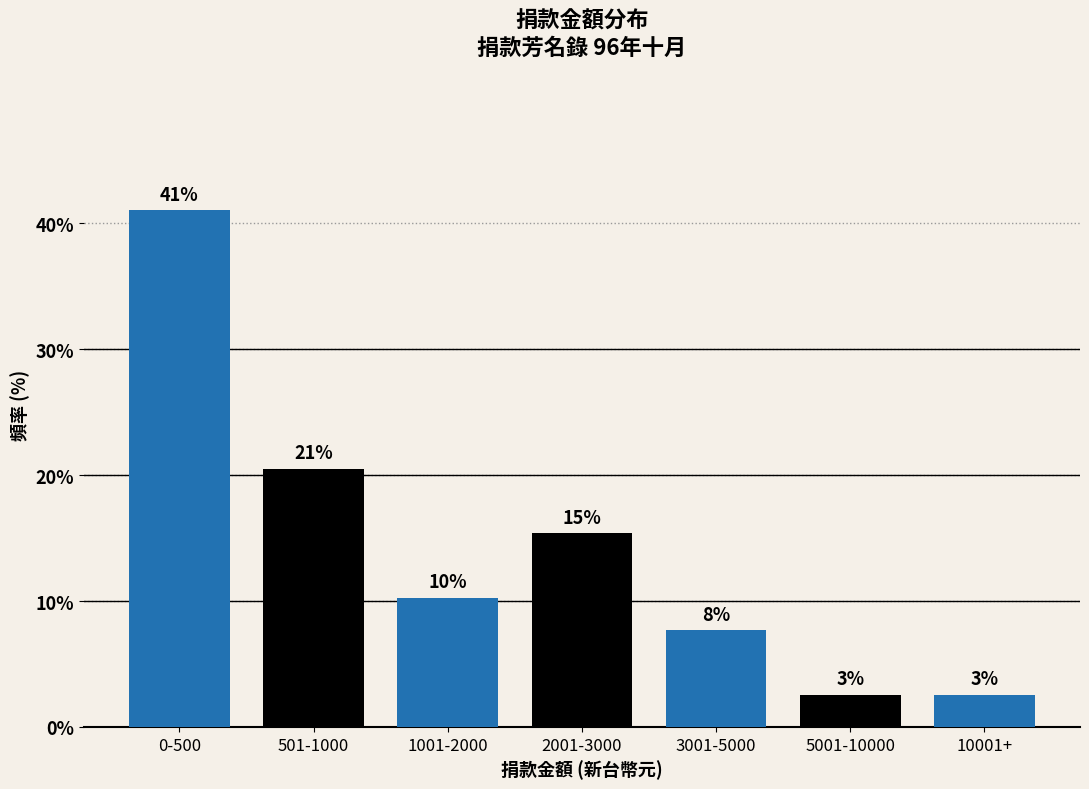

Does the chart contain any negative values?

No